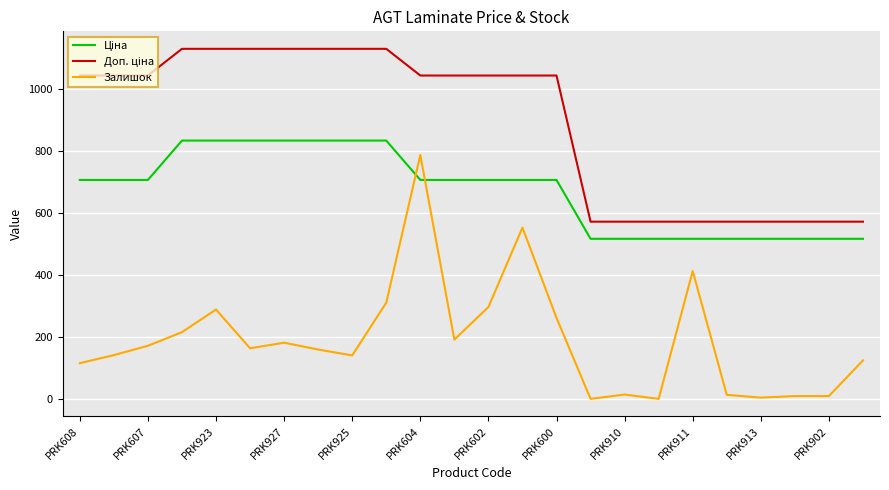

How many lines are shown in the chart?

3